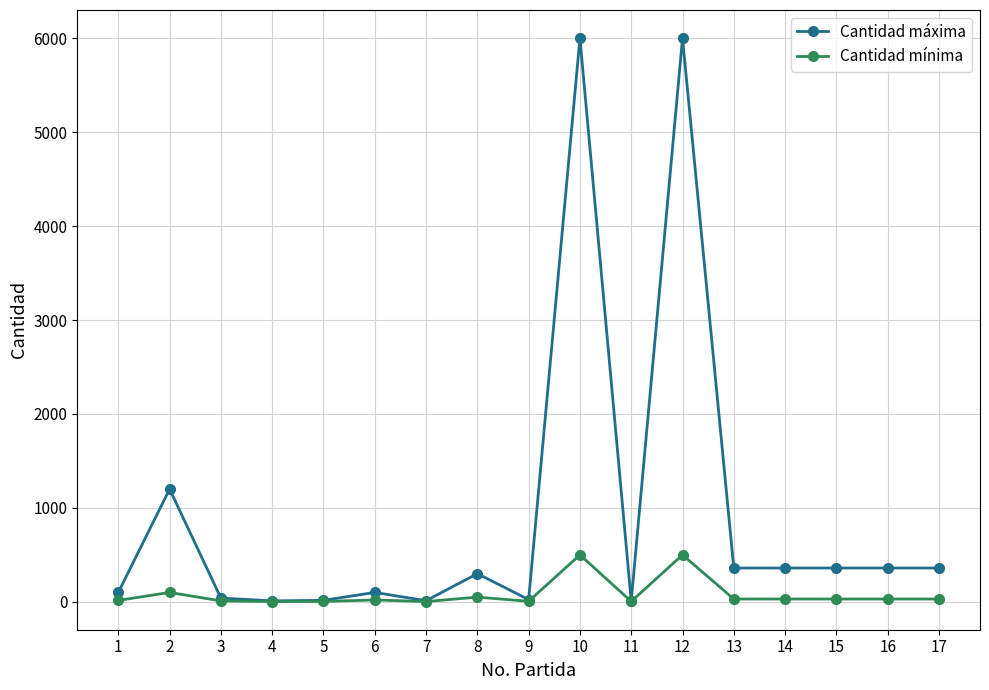

What is the greatest value displayed?

6000